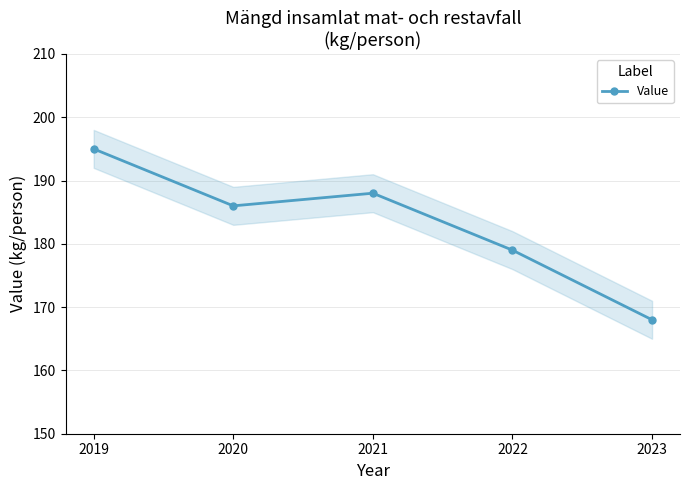

True or false: the data shows 168 at 2023.

True